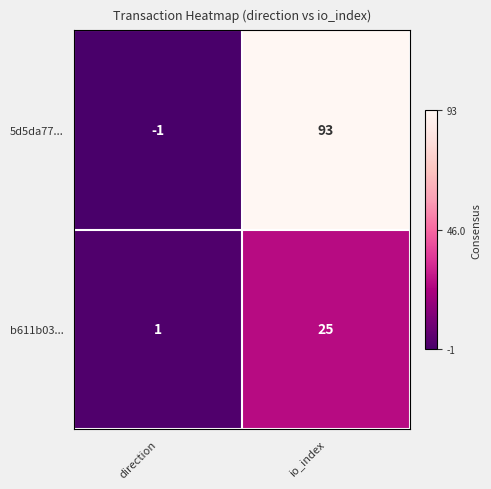

Reading left to right, extract all data points from this chart.

5d5da77...: direction=-1	io_index=93
b611b03...: direction=1	io_index=25